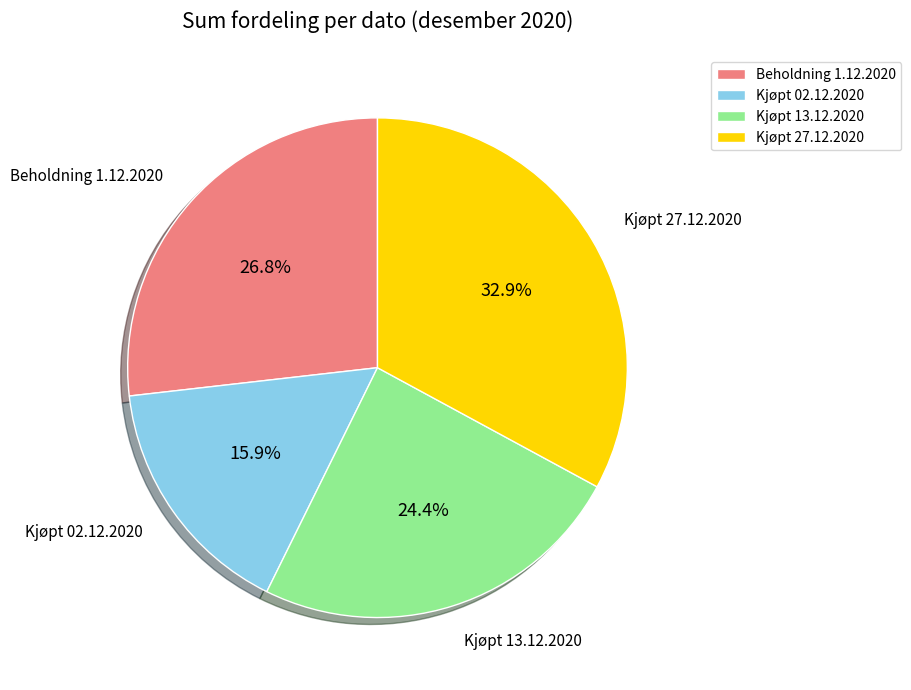

What portion of the pie excludes Kjøpt 27.12.2020?

67.1%